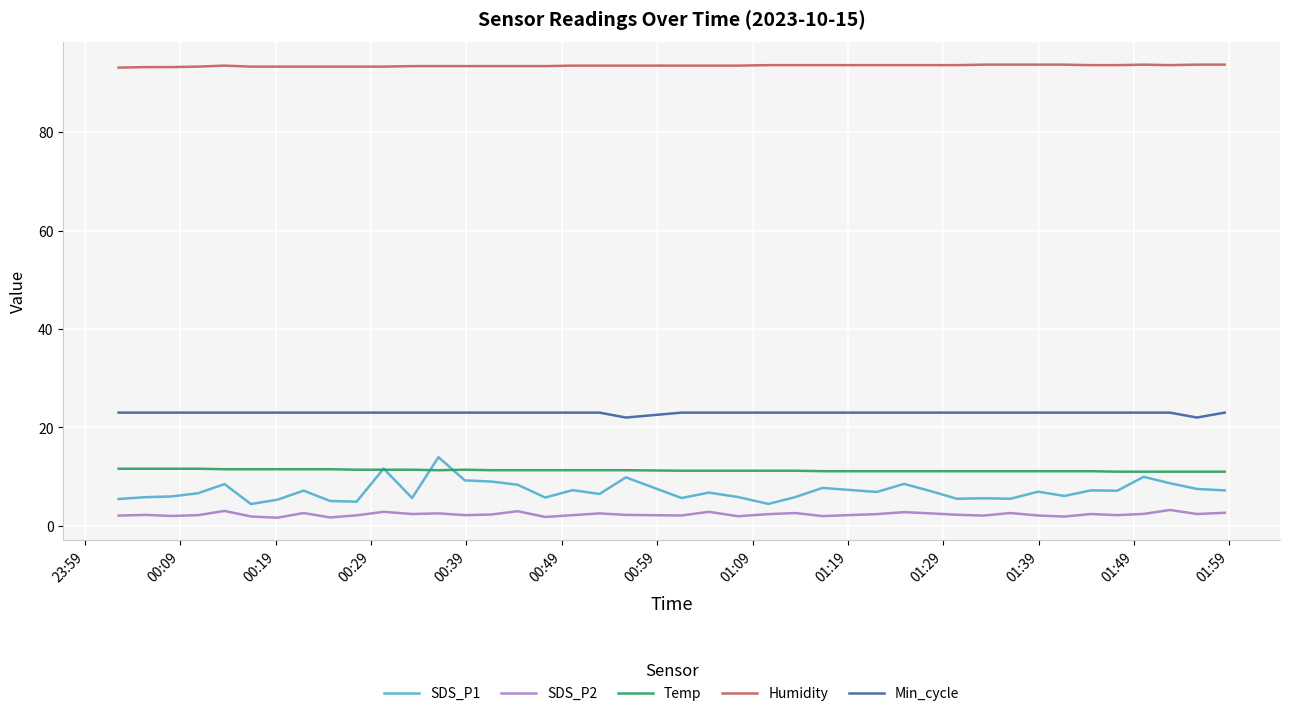

Which series has the largest total across all categories?

Humidity